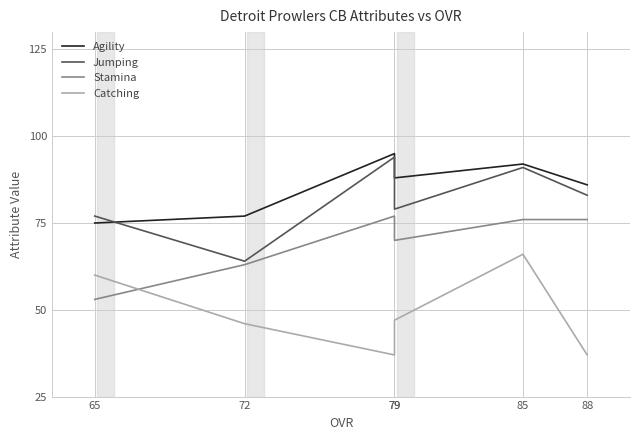

How many times do Stamina and Catching cross each other?

1